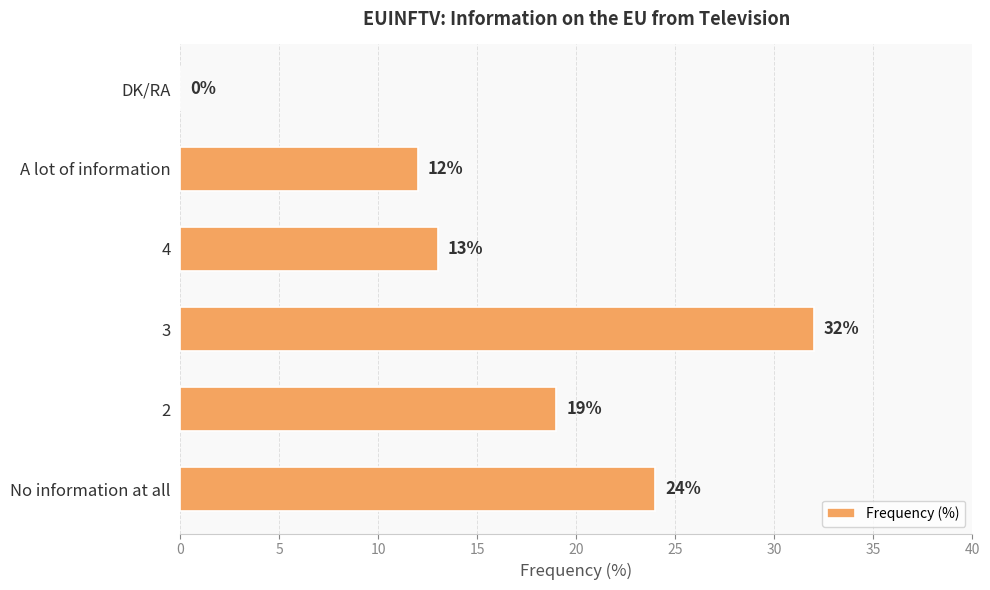

What is the maximum value shown in the chart?

32